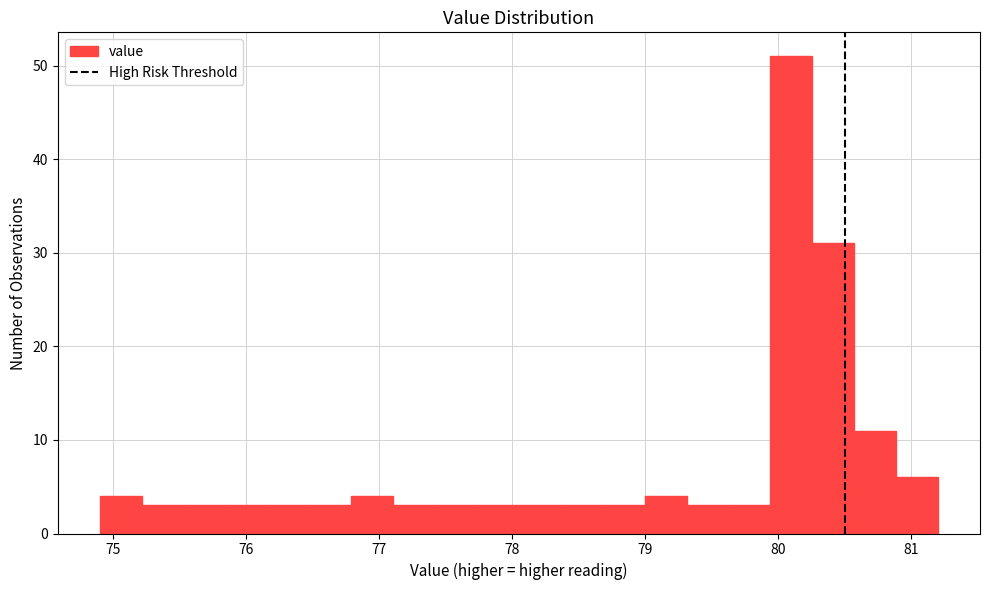

Around what value on the x-axis is the tallest bar? Give the approximate position of its centre, as read against the axis.

80.1